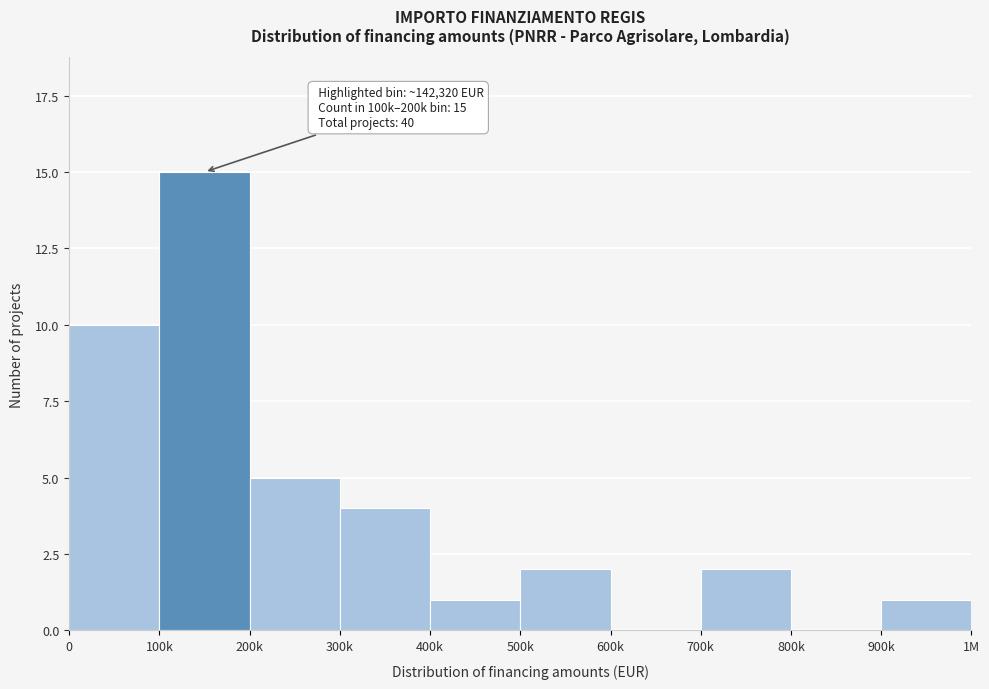

Reading left to right, extract all data points from this chart.

0=10	100k=15	200k=5	300k=4	400k=1	500k=2	600k=0	700k=2	800k=0	900k=1